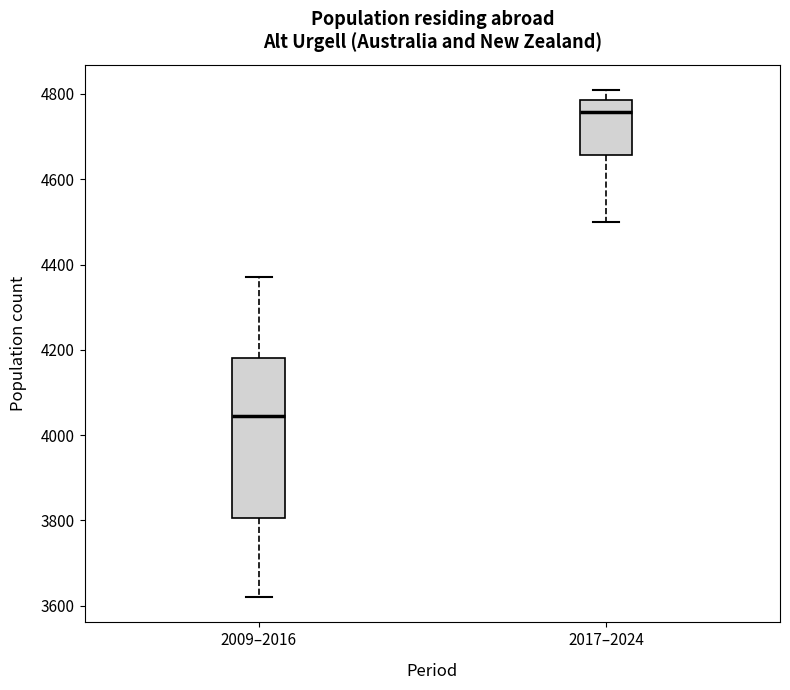

Where does the lower whisker of the box for 2017–2024 end on the y-axis? The values are not printed on the chart, so give them approximately, as read against the axis.

4500